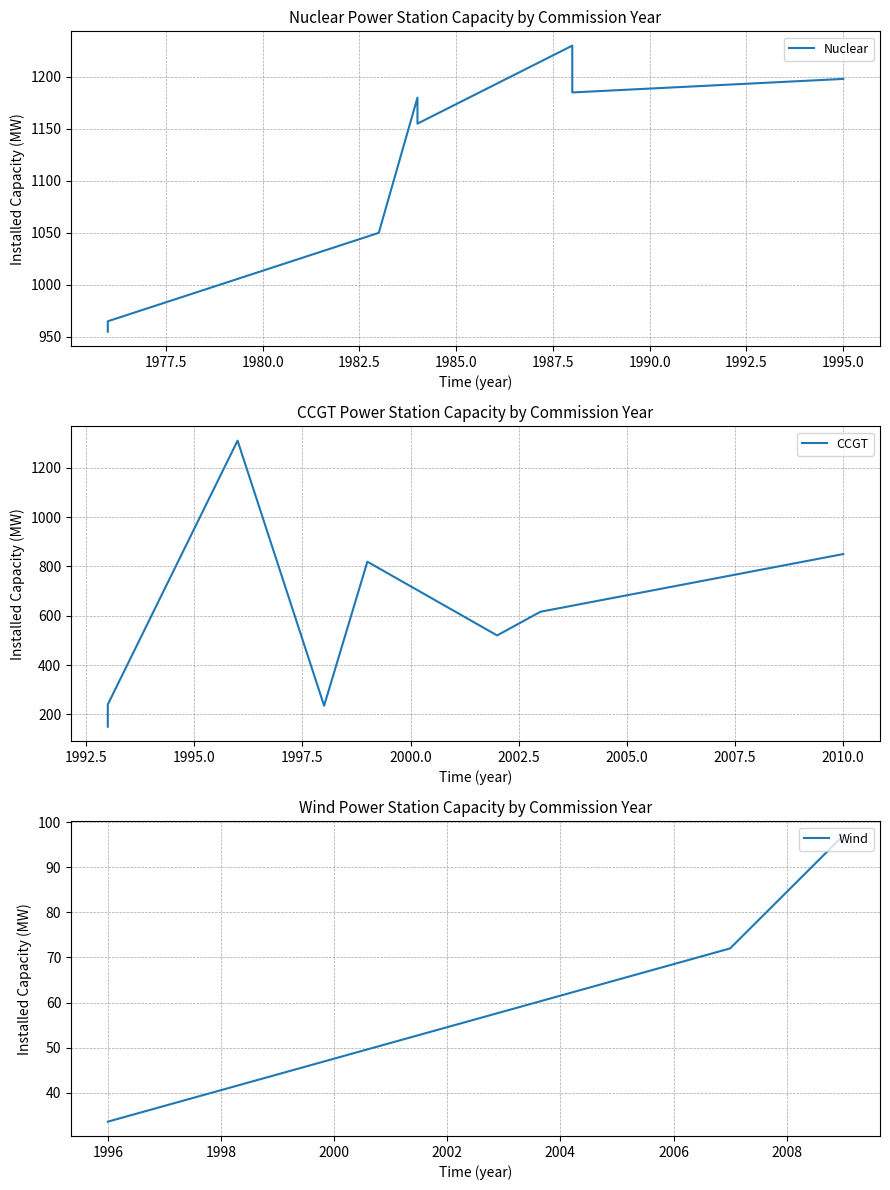

True or false: Wind and CCGT intersect in this chart.

False